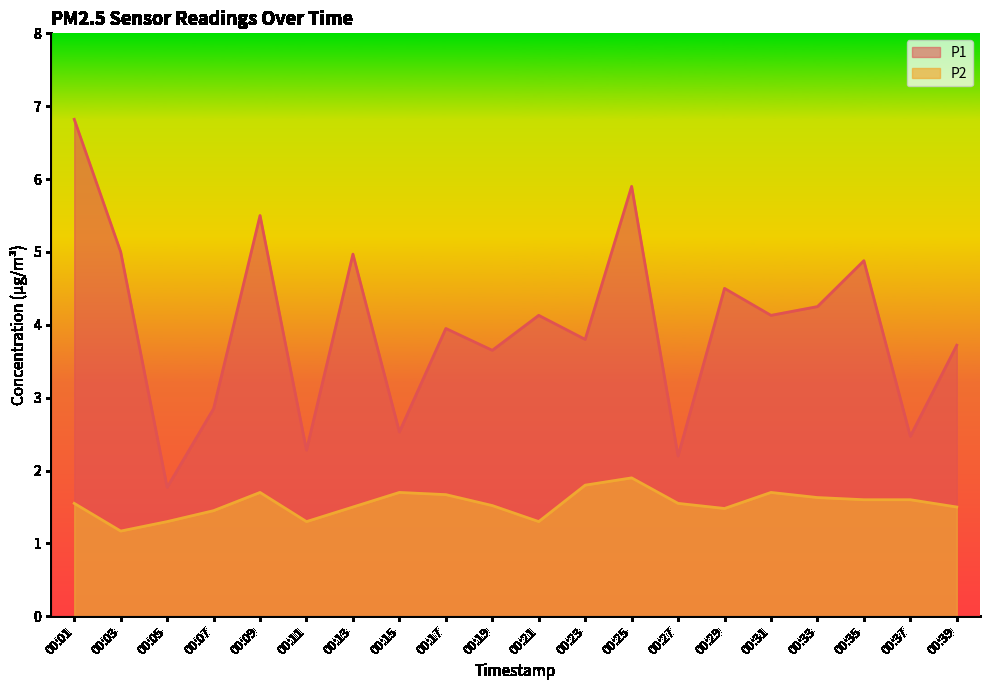

Where is the first local maximum for P1?

00:09